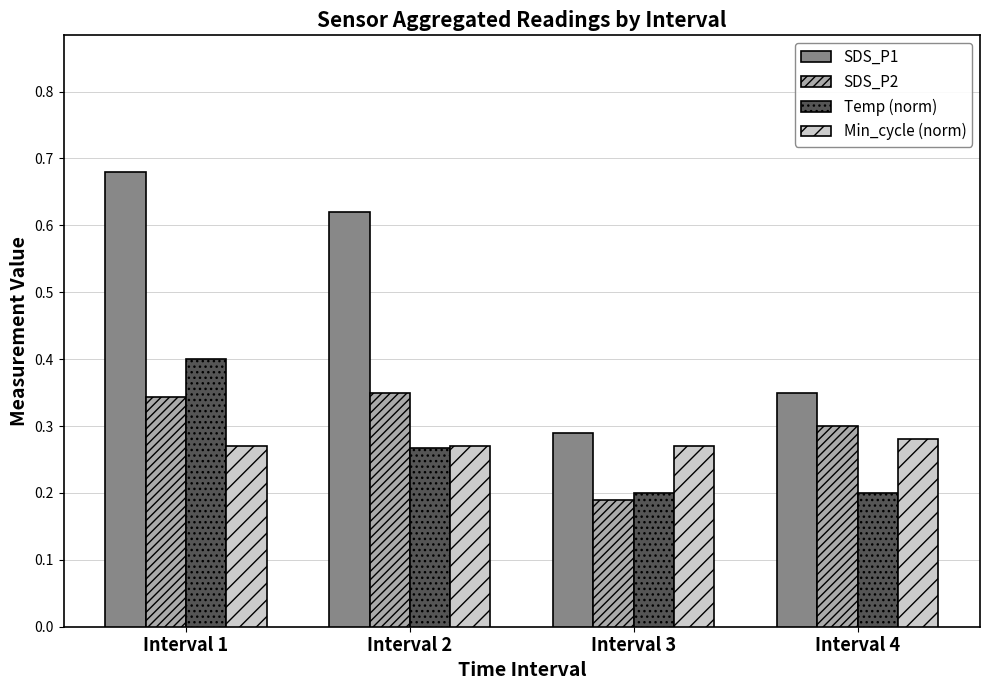

How many groups of bars are there?

4